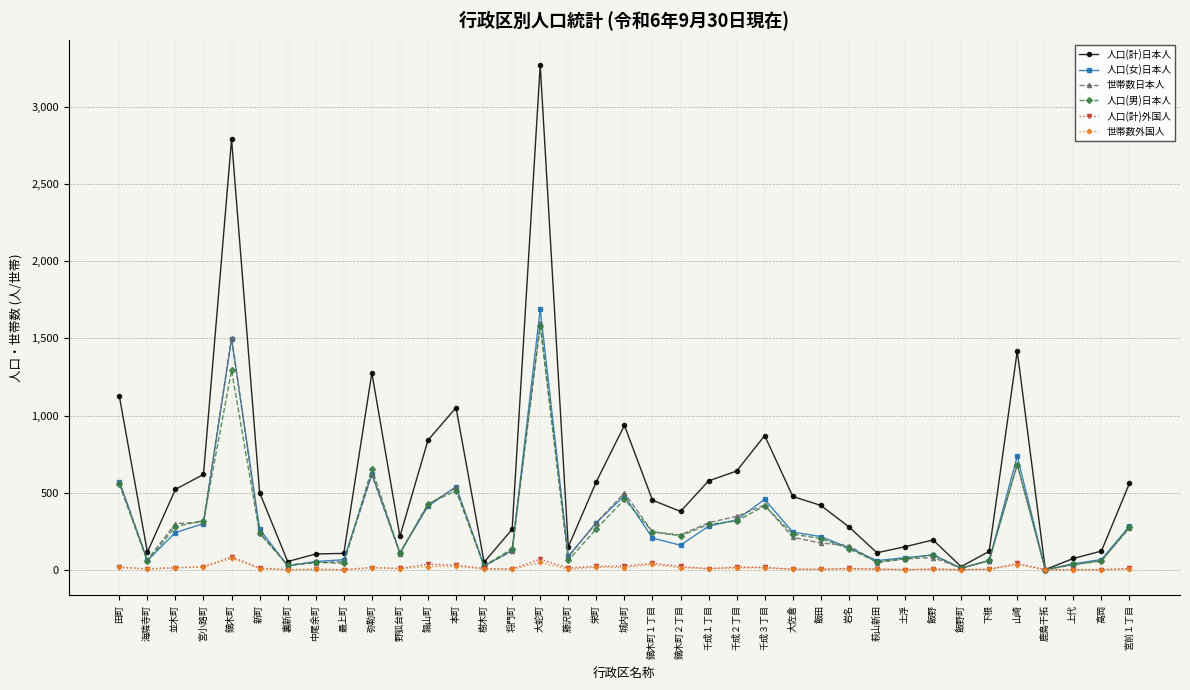

At which label does 世帯数外国人 first exceed 6?

田町